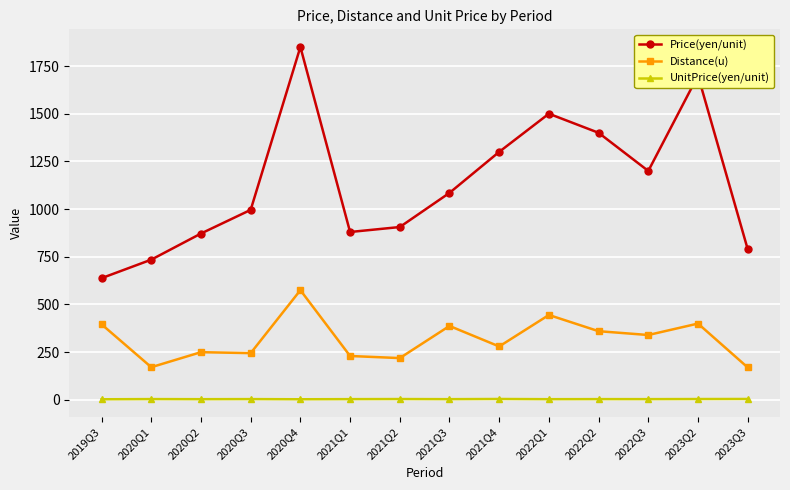

Rank the series by their maximum value, from highest to lowest.

Price(yen/unit), Distance(u), UnitPrice(yen/unit)